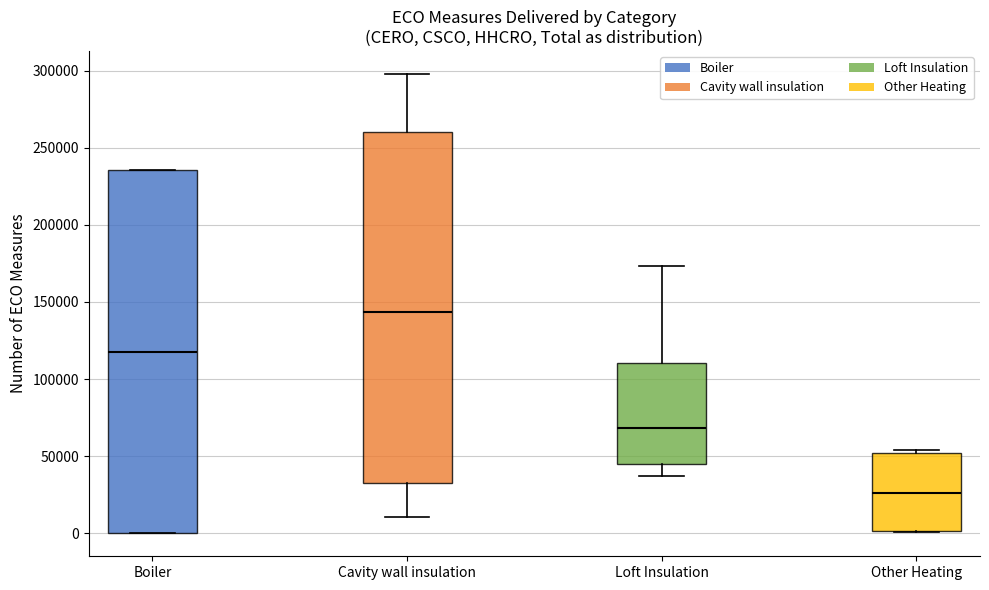

Which box's median line is the highest?

Cavity wall insulation